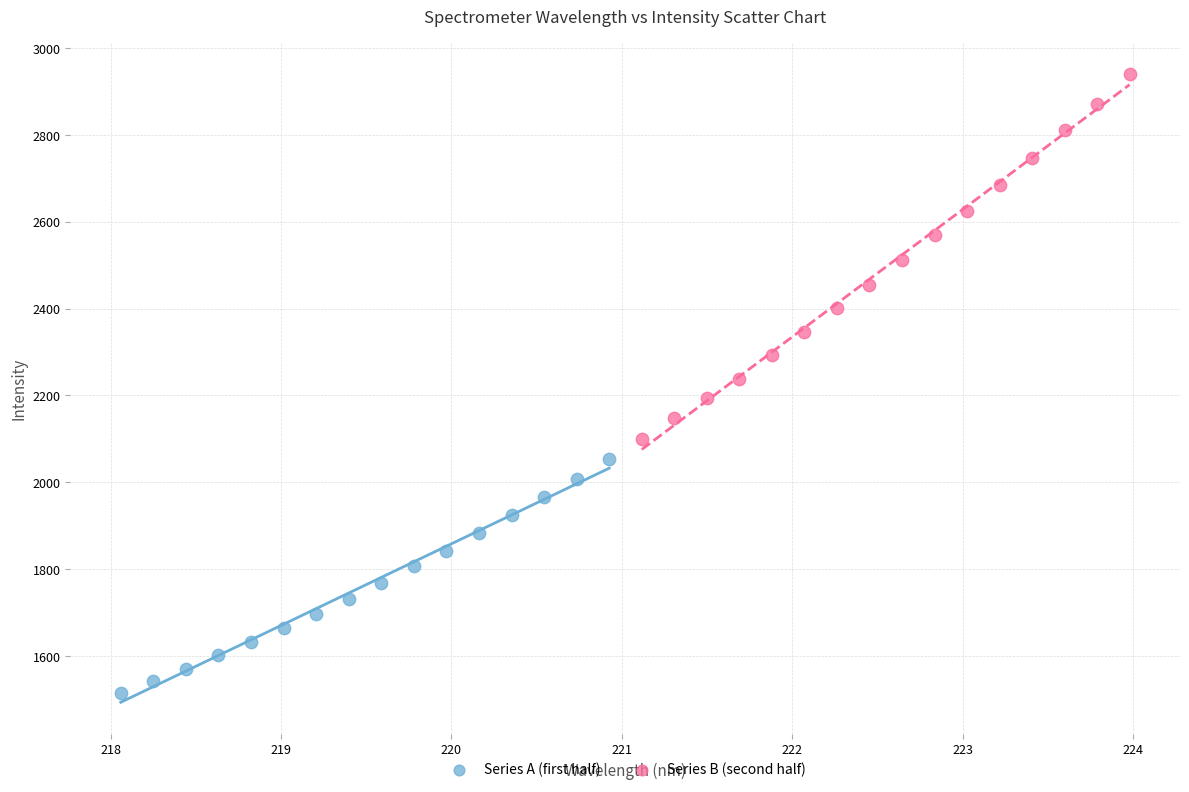

Which series contains the highest Y value?

Series B (second half)